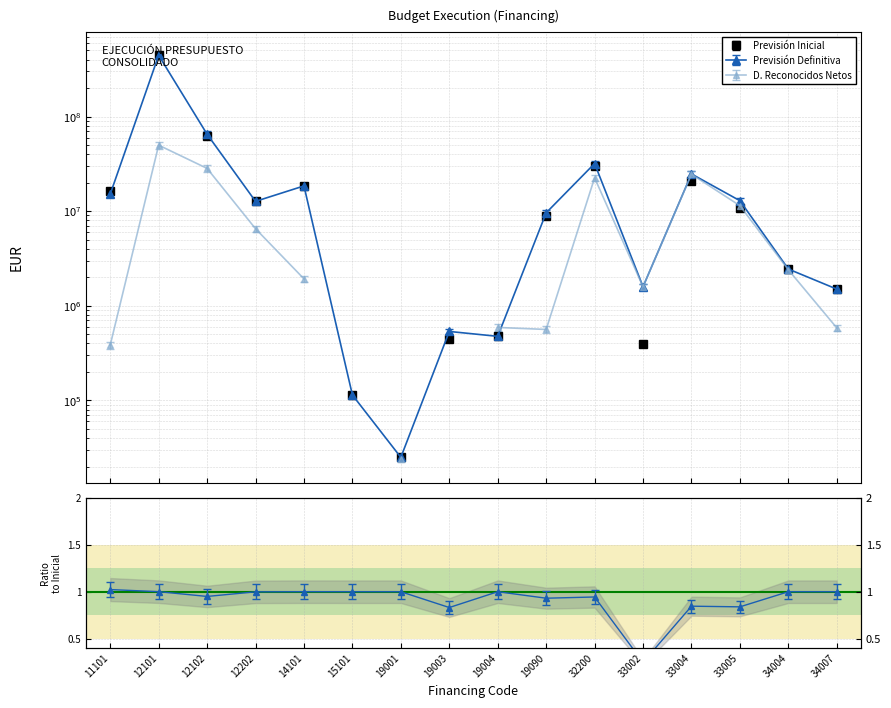

The Previsión Definitiva series shows 18471437.1 at 14101. True or false?

True